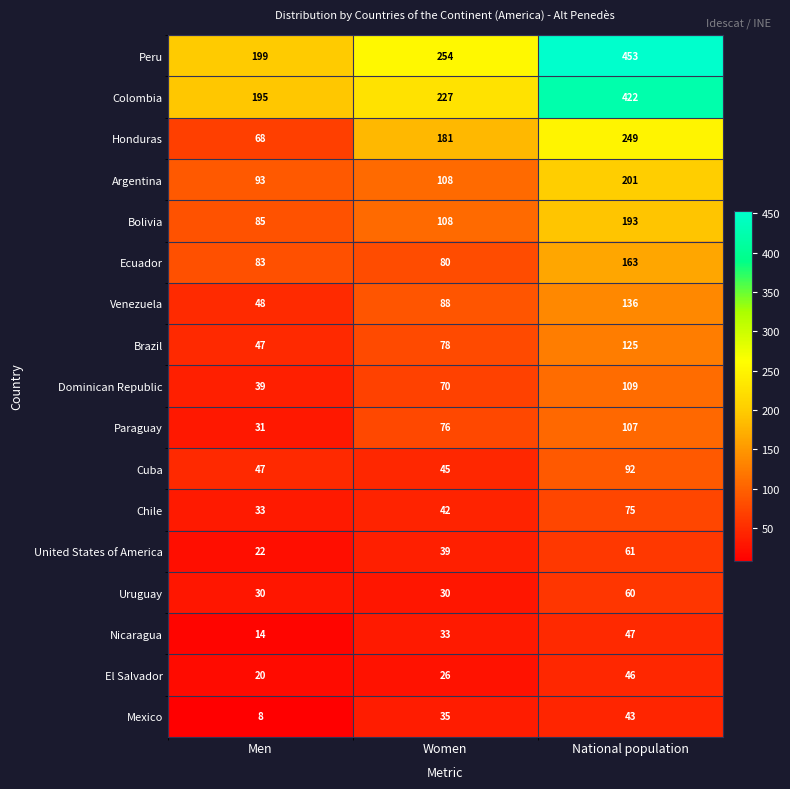

At which category does the chart reach its peak across all series?

National population